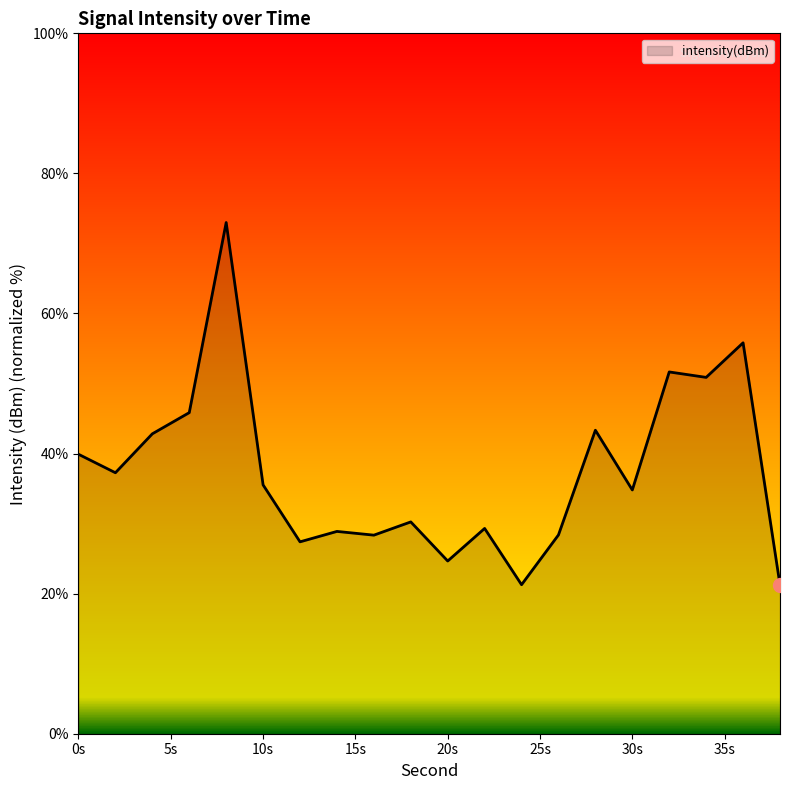

What is the difference between the maximum and minimum values?

51.7